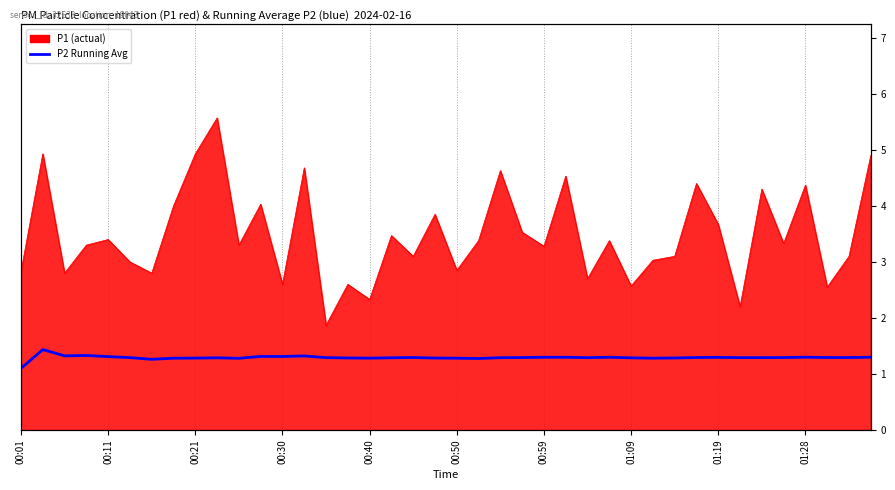

How many values are between 1 and 2?

40